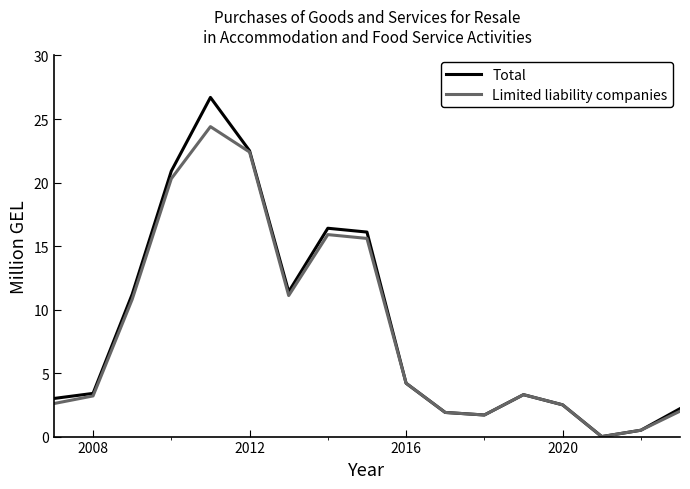

Which series has the largest range (max minus min)?

Total